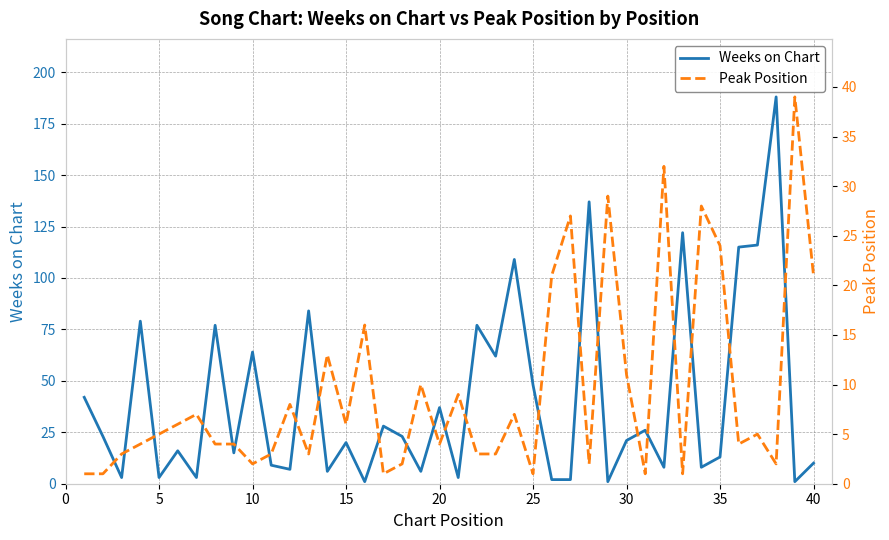

Reading left to right, list all the values displayed in this chart.

Weeks on Chart: 42	23	3	79	3	16	3	77	15	64	9	7	84	6	20	1	28	23	6	37	3	77	62	109	48	2	2	137	1	21	26	8	122	8	13	115	116	188	1	10
Peak Position: 1	1	3	4	5	6	7	4	4	2	3	8	3	13	6	16	1	2	10	4	9	3	3	7	1	21	27	2	29	11	1	32	1	28	24	4	5	2	39	21